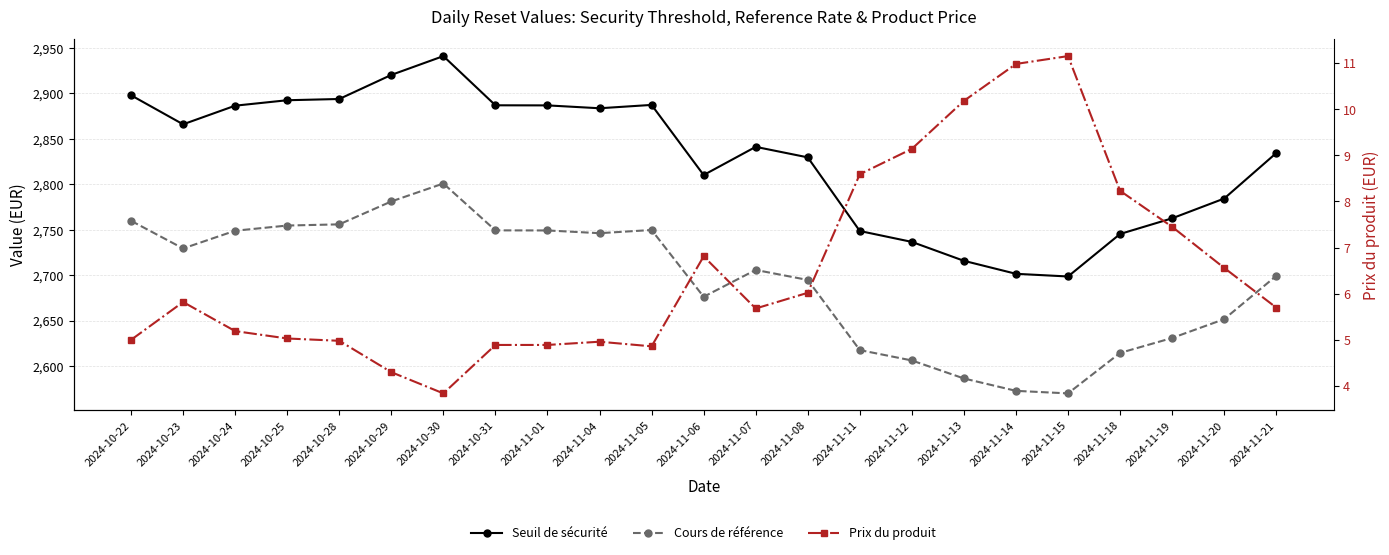

At which category does Seuil de sécurité reach its first local valley?

2024-10-23